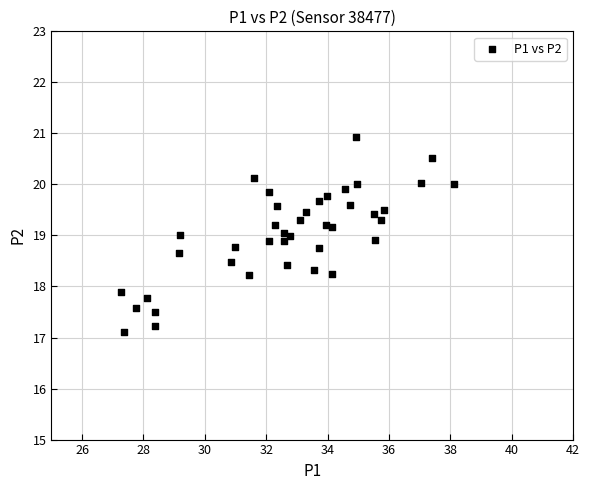

What is the range of Y values (max minus min)?

3.8